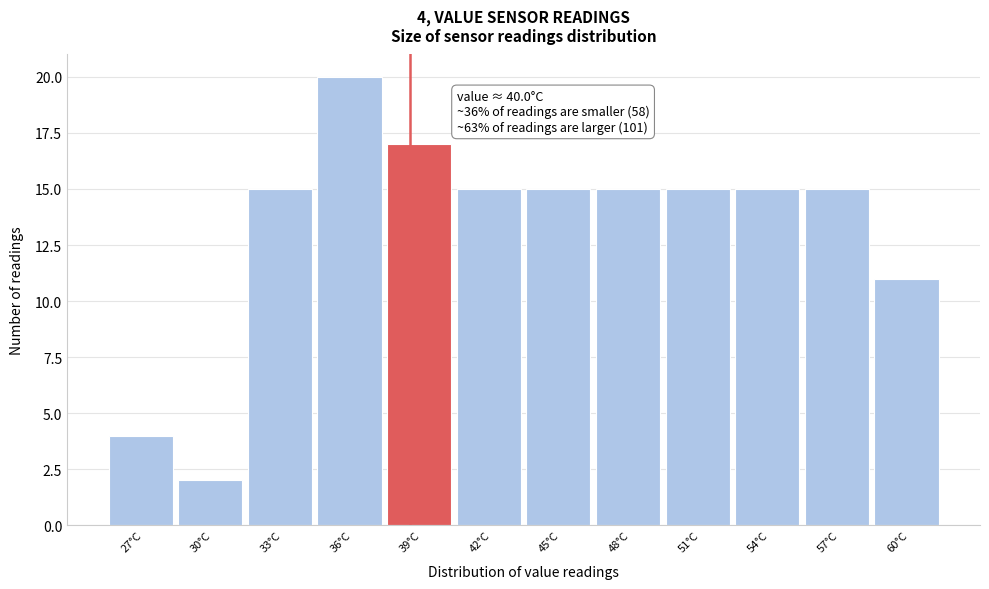

Reading left to right, what are all the values shown in this chart?

27°C=4	30°C=2	33°C=15	36°C=20	39°C=17	42°C=15	45°C=15	48°C=15	51°C=15	54°C=15	57°C=15	60°C=11